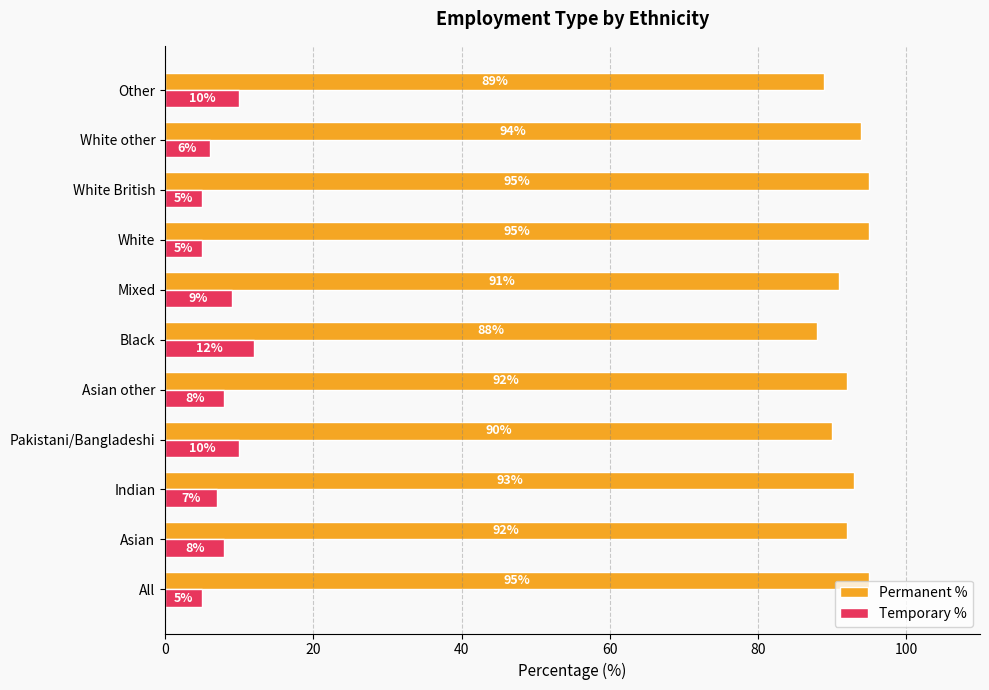

What is the difference between the Permanent % values at Black and White British?

7